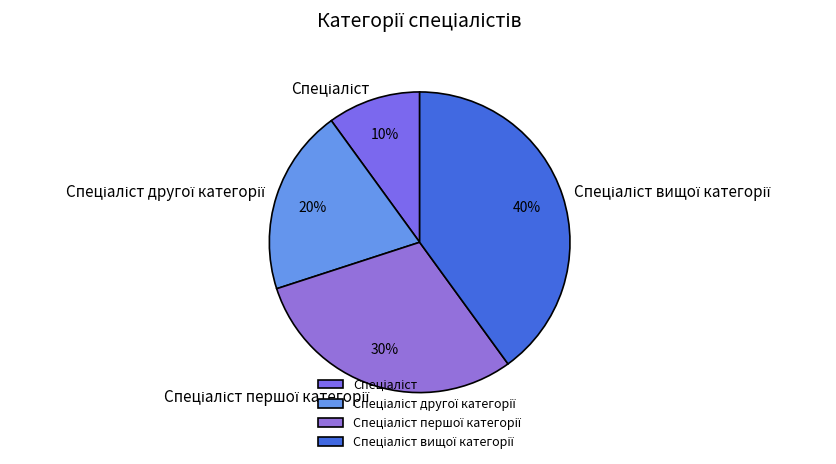

Is there a majority slice in this chart?

No